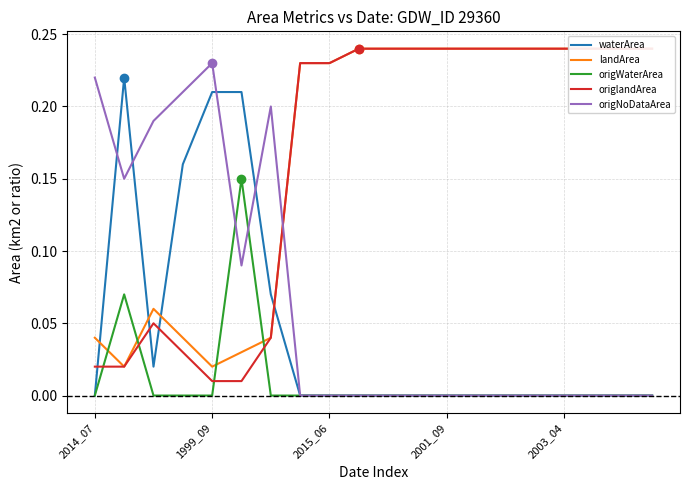

Count the number of categories in the chart.

20